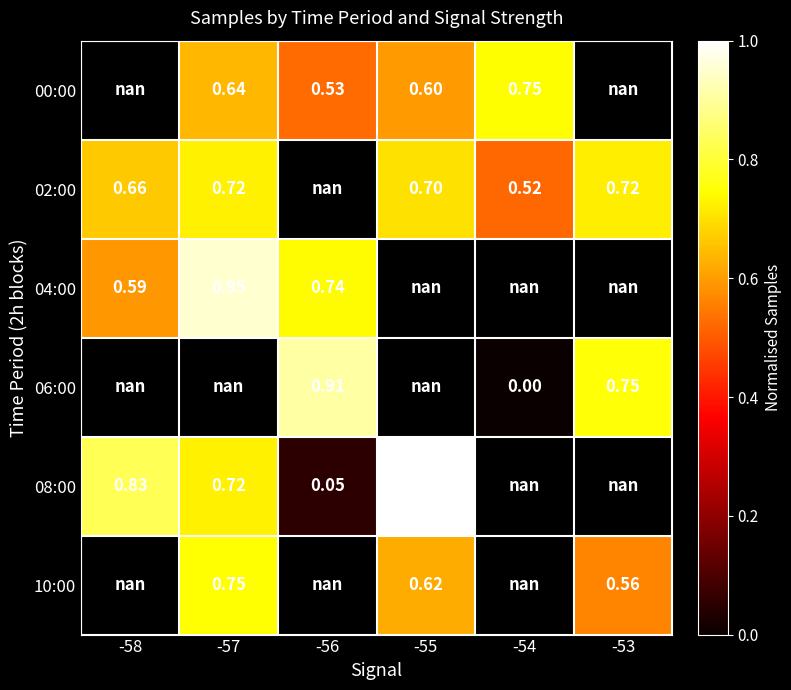

How many categories are shown in the chart?

6